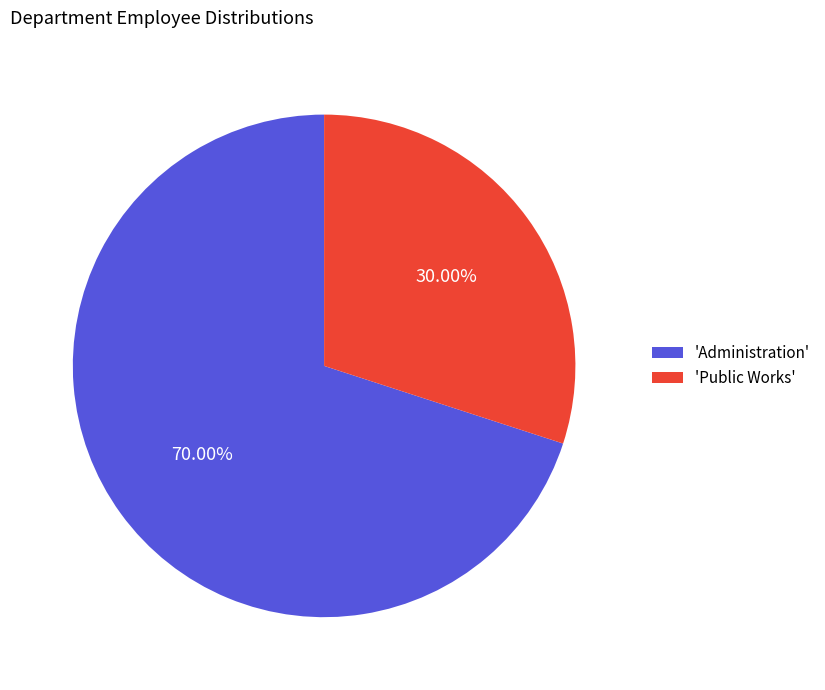

Combined, do 'Administration' and 'Public Works' account for over 50%?

Yes